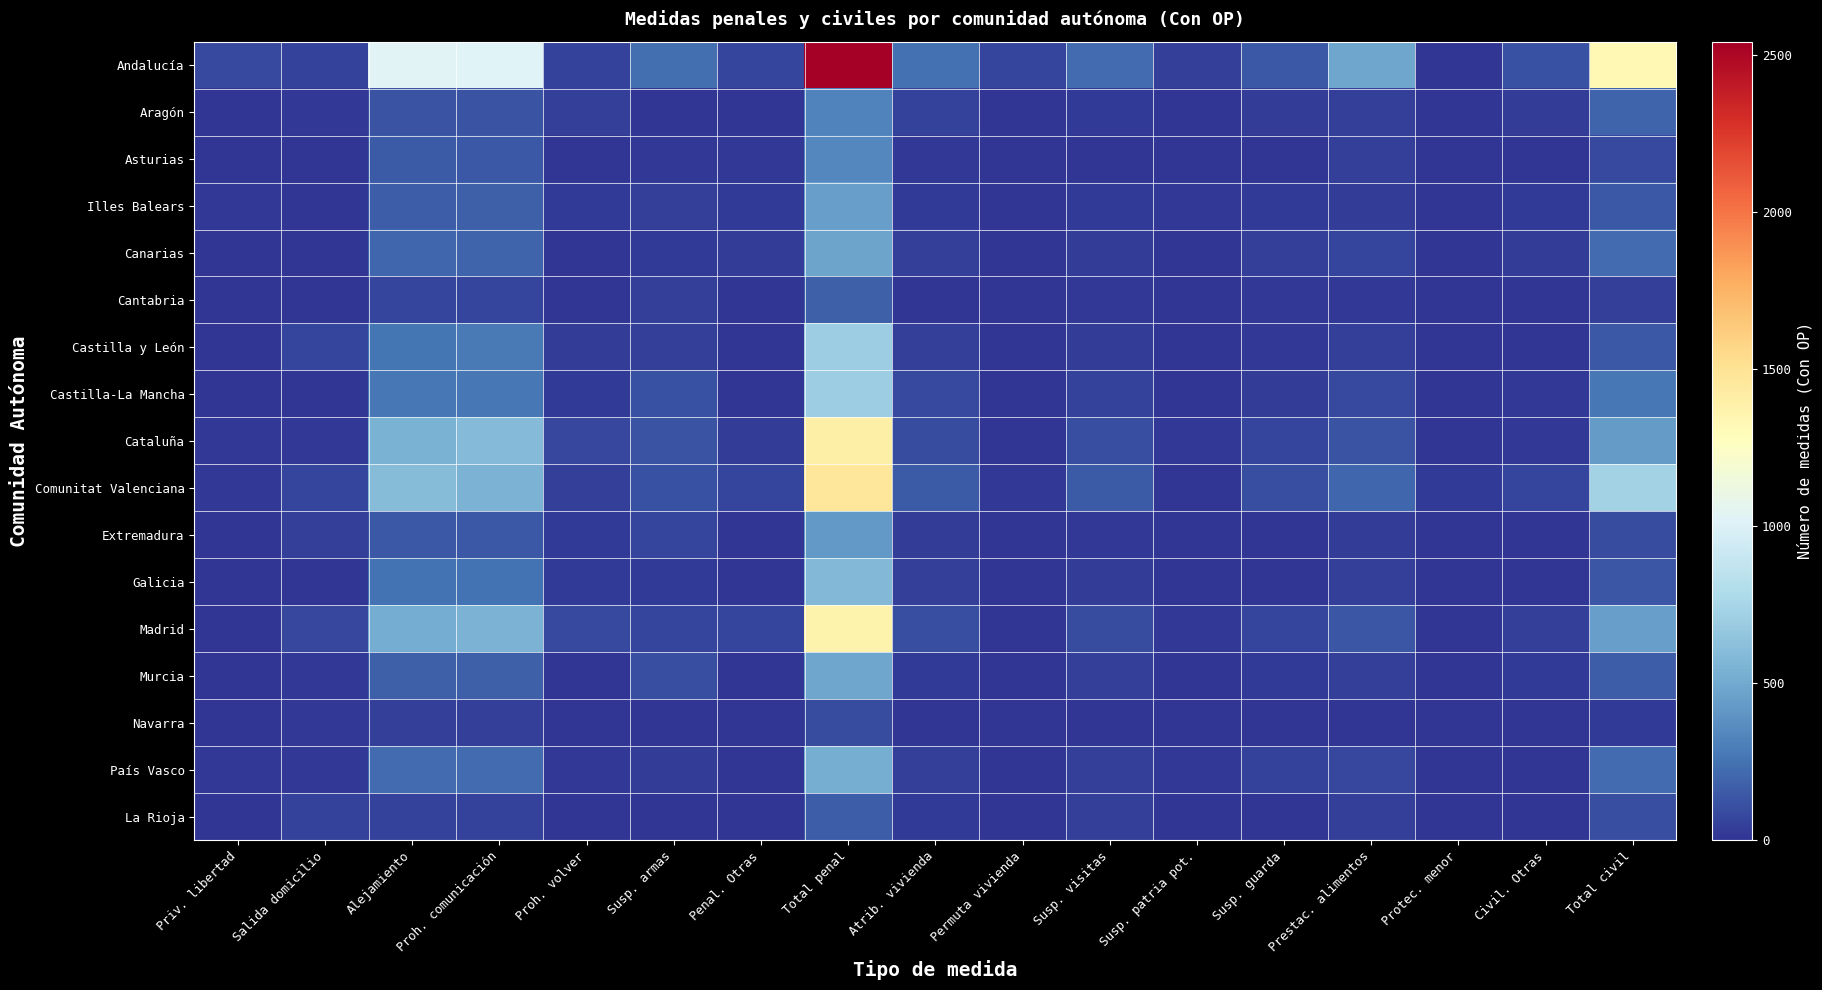

Which category has the highest value across all series?

Total penal